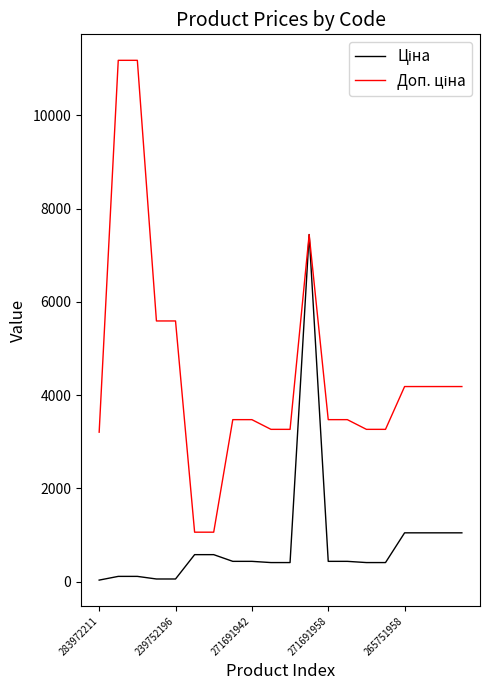

How many lines are shown in the chart?

2